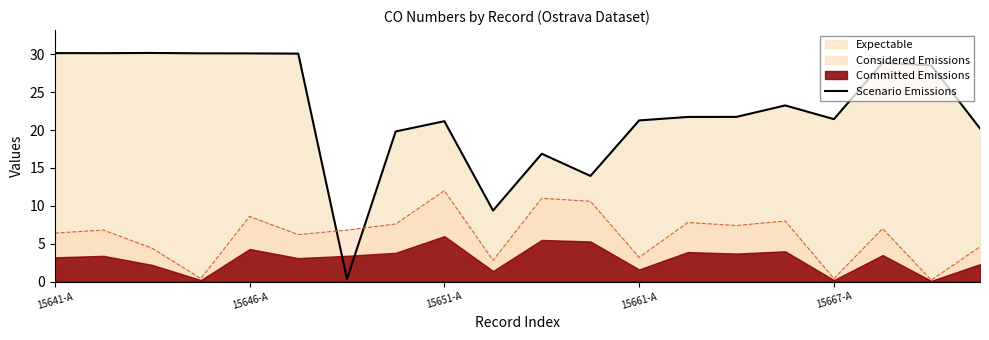

How many points are lower than both their immediate neighbors (excluding endpoints)?

5